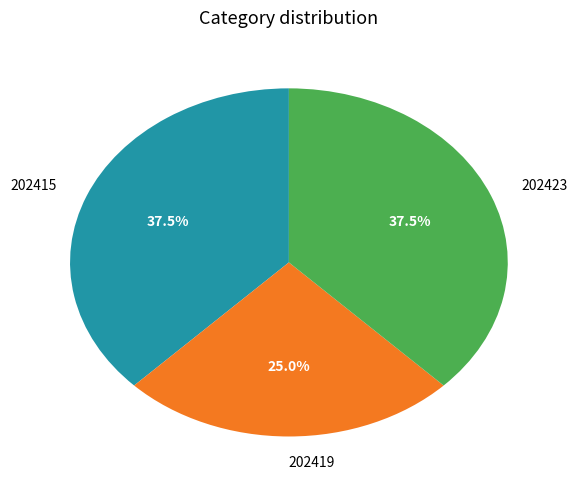

What is the ratio of the value at 202415 to the value at 202419?

1.5